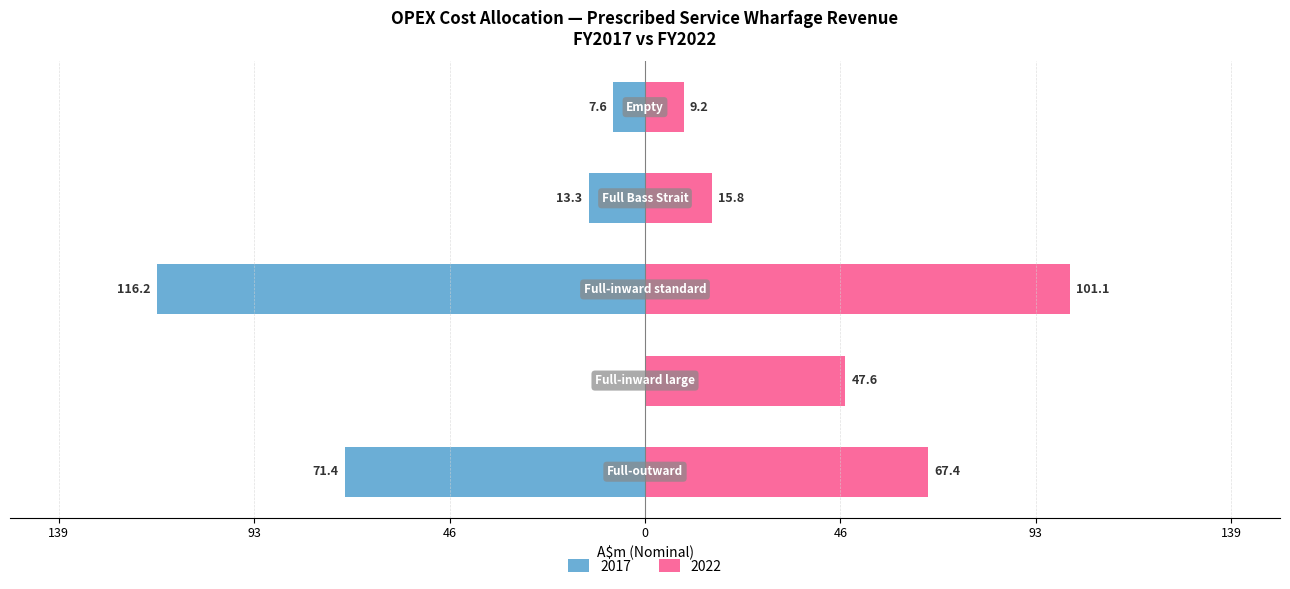

How many values in the 2022 series are below 47?

2